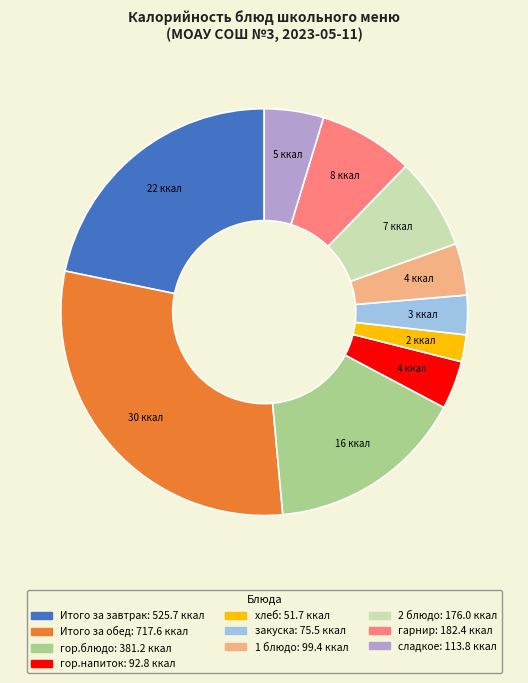

Which category has the biggest portion of the pie?

Итого за обед